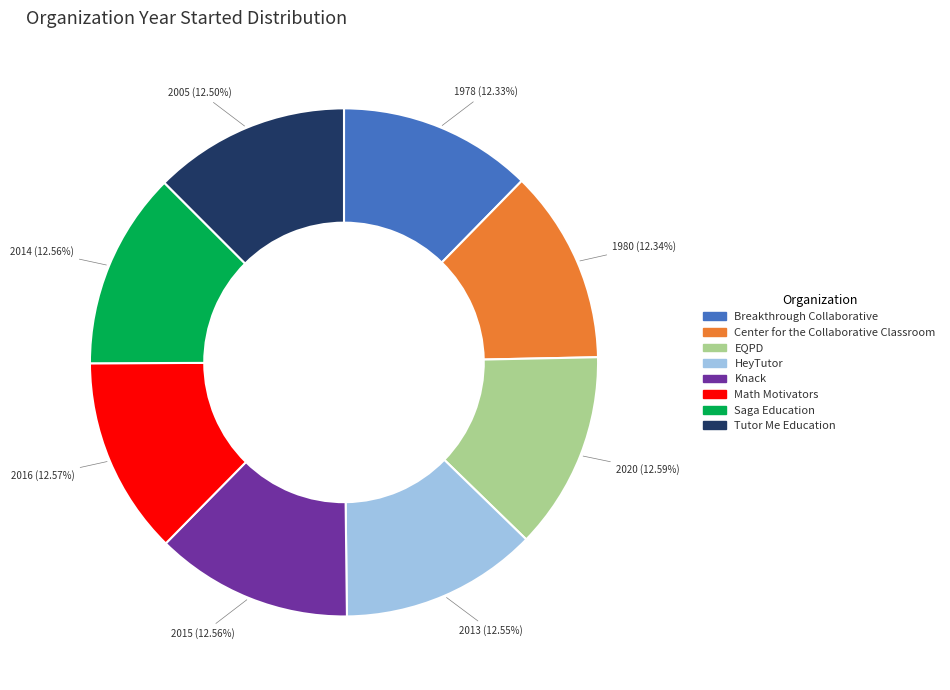

How many slices are in this pie chart?

8